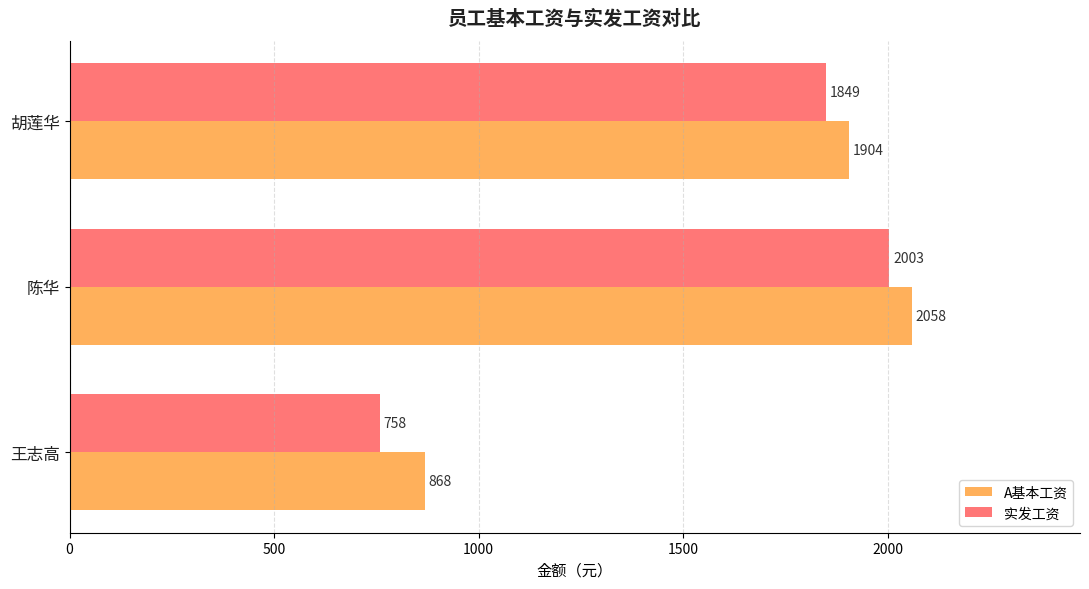

True or false: A基本工资 has a value of 791 at 陈华.

False